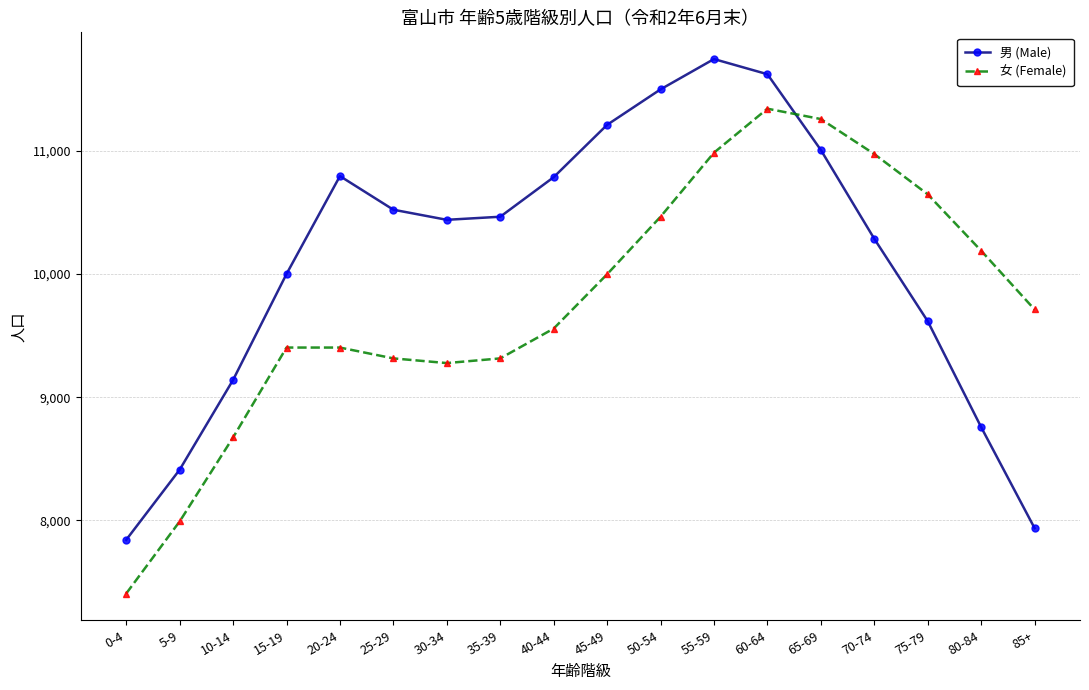

How many values in the 女 (Female) series are below 9712?

9